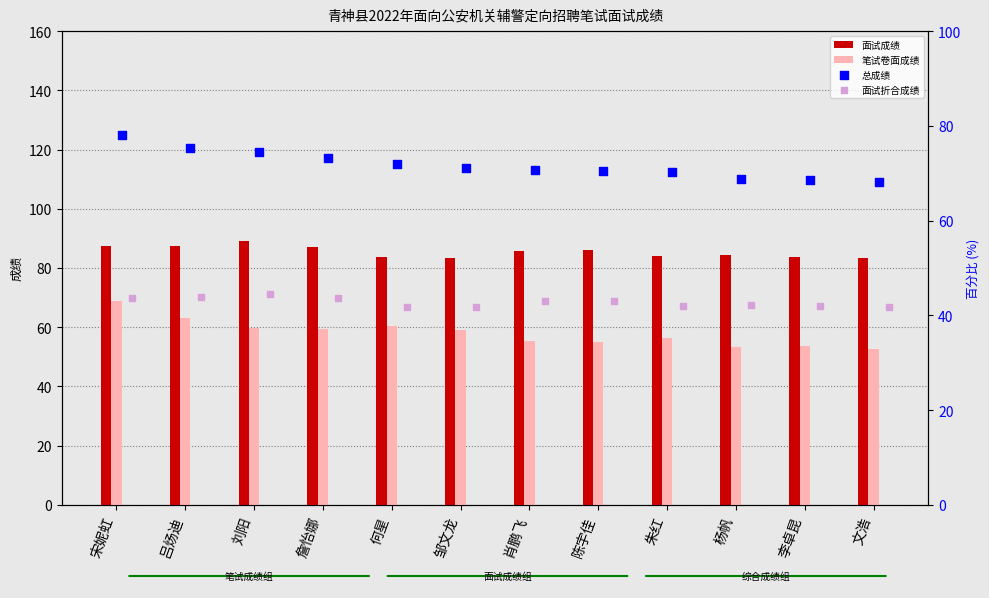

Which series has the largest Y range (max minus min)?

笔试卷面成绩